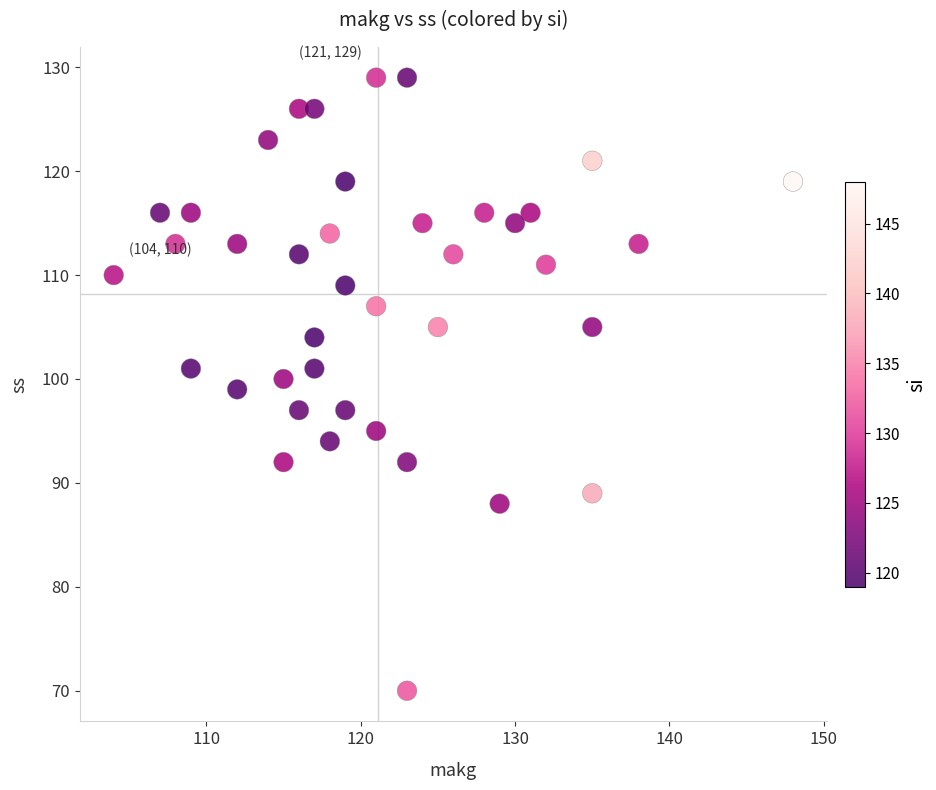

What is the range of Y values (max minus min)?

59